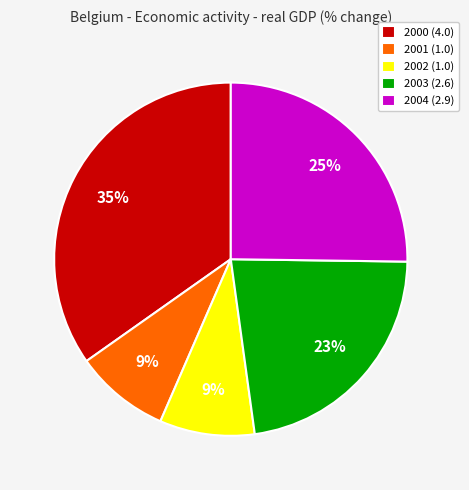

Is it true that 2004 is 25% of the pie?

True